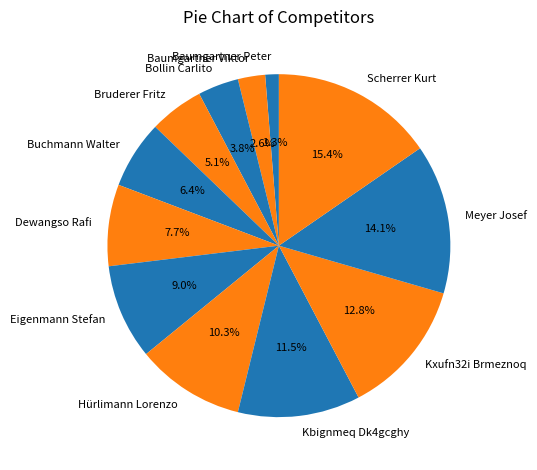

What is the ratio of the value at Buchmann Walter to the value at Baumgartner Viktor?

2.5